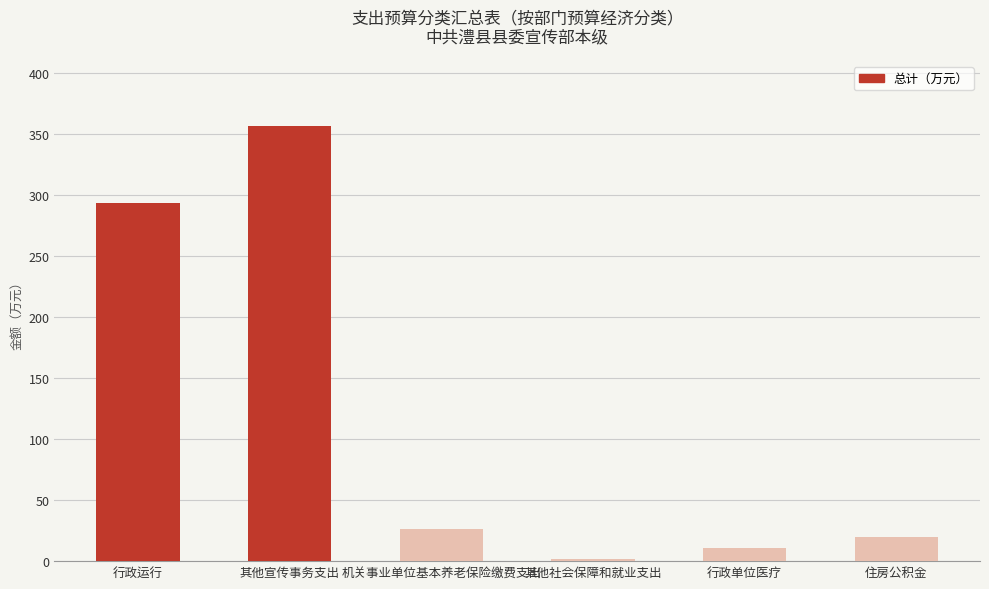

Approximately how many times larger is the value at 机关事业单位基本养老保险缴费支出 compared to 住房公积金?

1.3